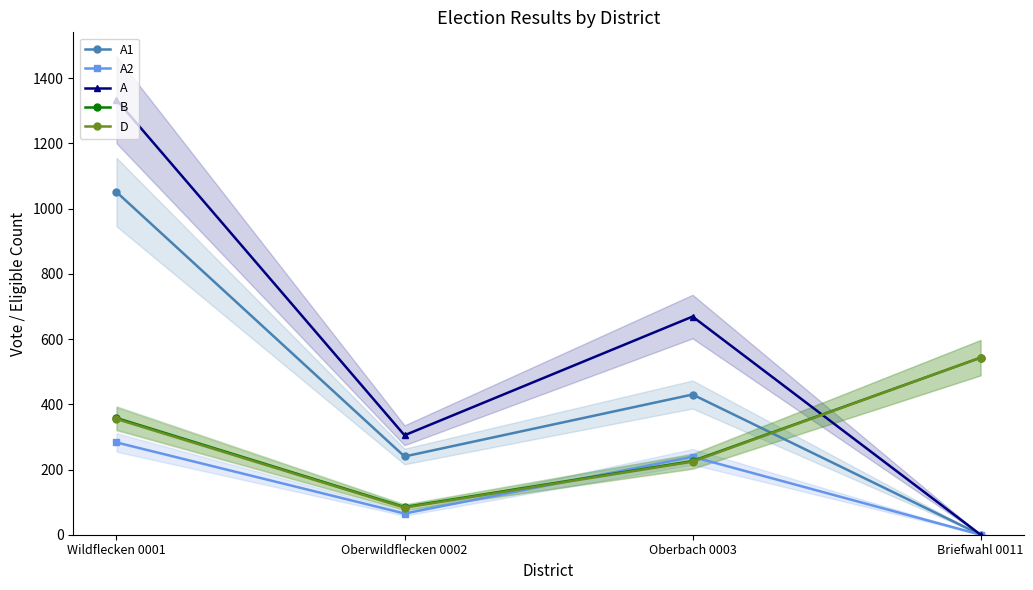

Which series changed the most between Oberwildflecken 0002 and Oberbach 0003?

A